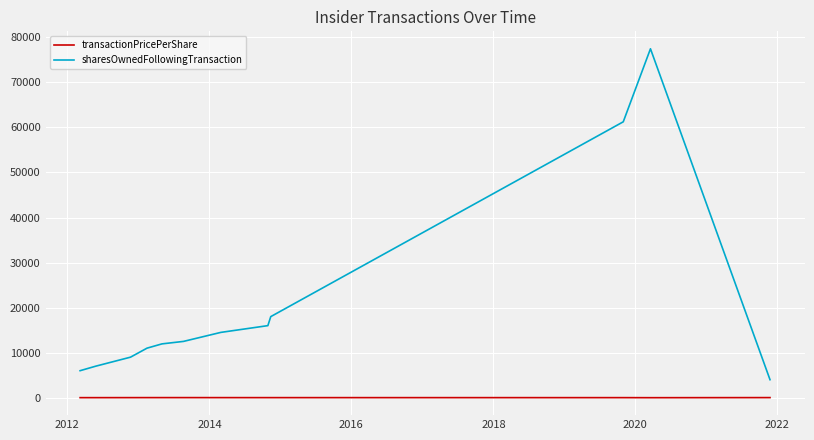

What is the greatest value displayed?

77451.0